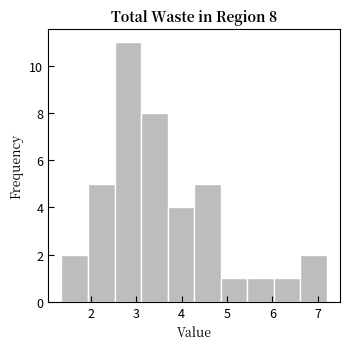

Over which range of the x-axis is the bar tallest?

2.5 to 3.1